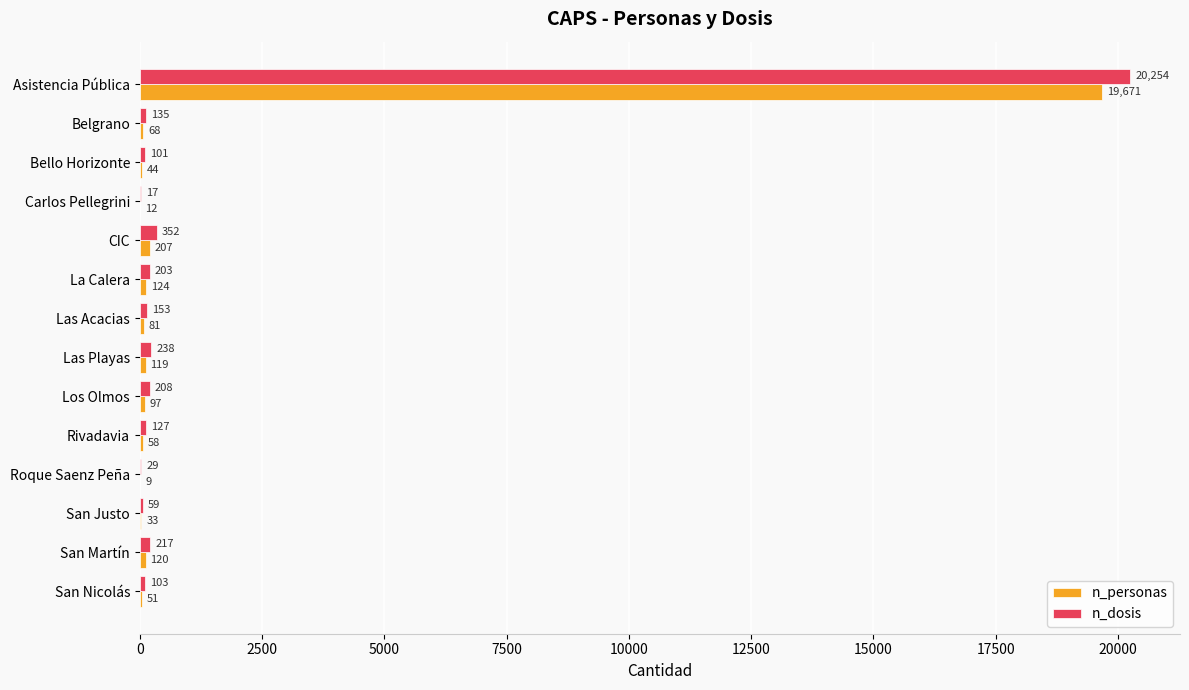

How many distinct data groups are displayed?

2